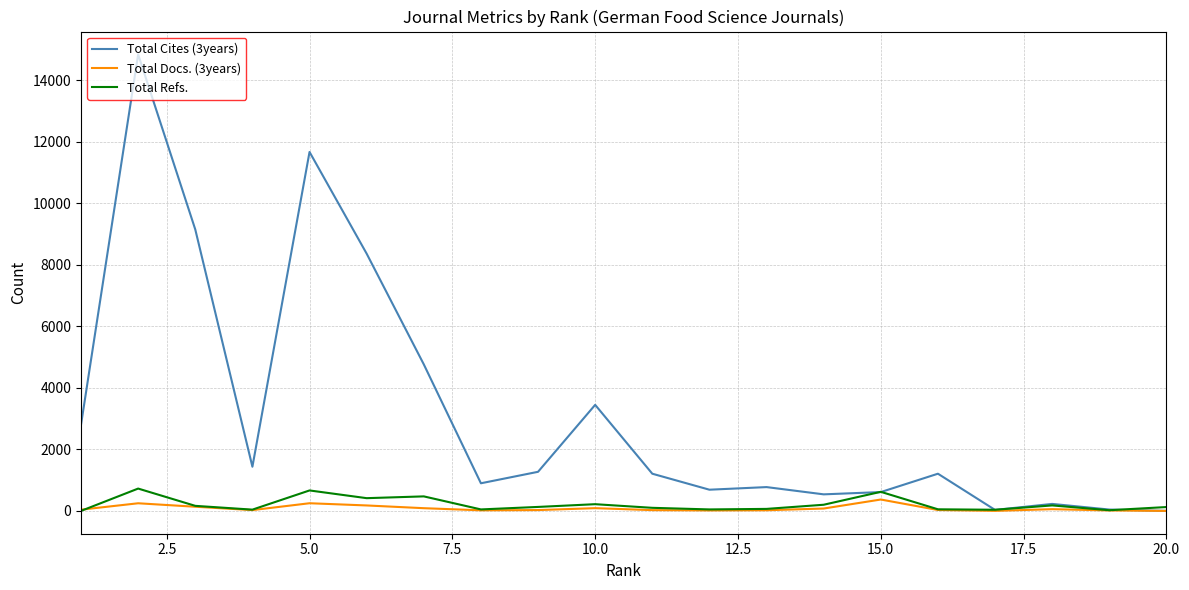

Is the value of Total Cites (3years) at 17.5 greater than the value of Total Refs. at 19?

Yes